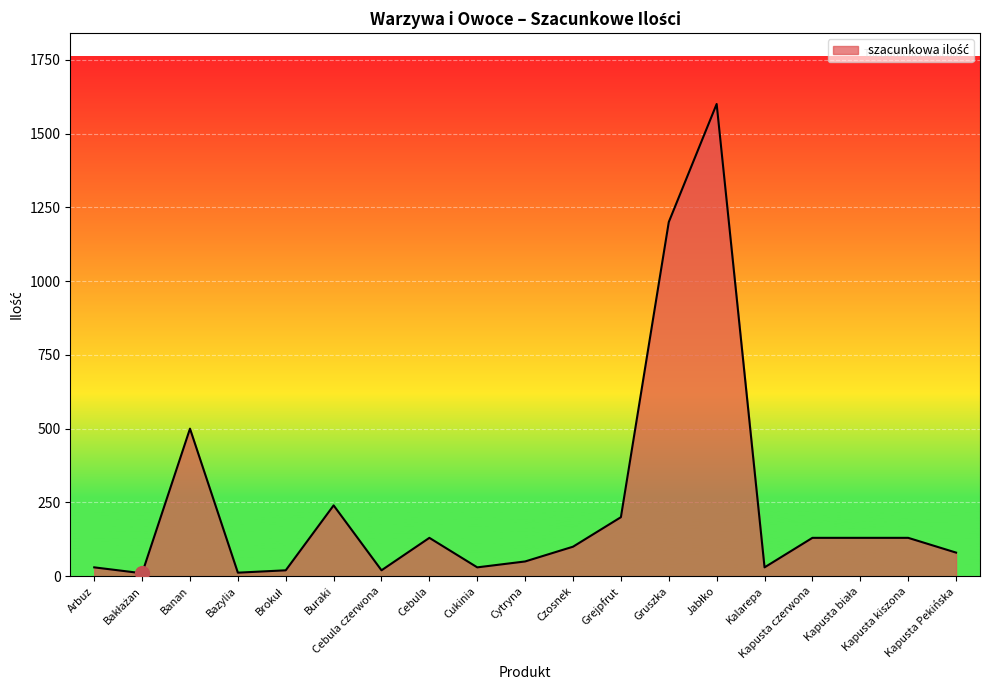

What is the maximum value shown in the chart?

1600